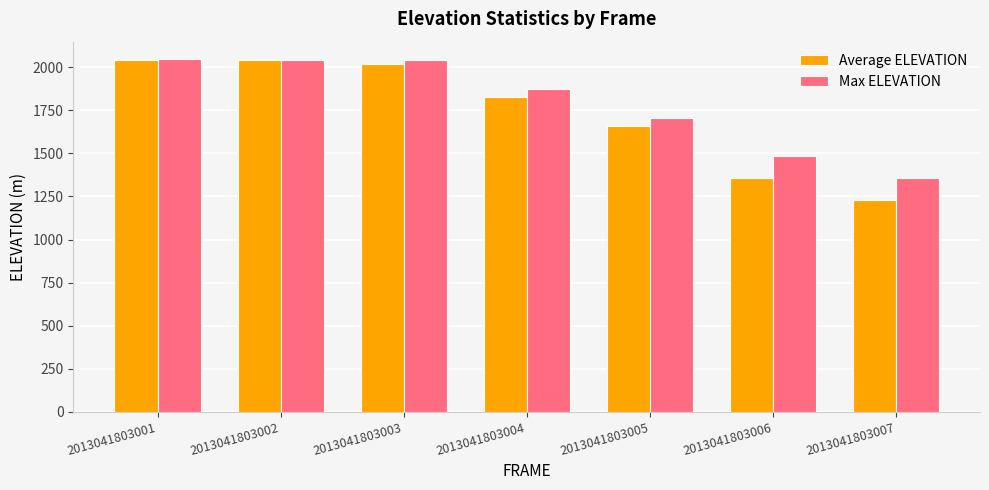

What is the sum of the Average ELEVATION values at 2013041803004 and 2013041803007?

3058.3